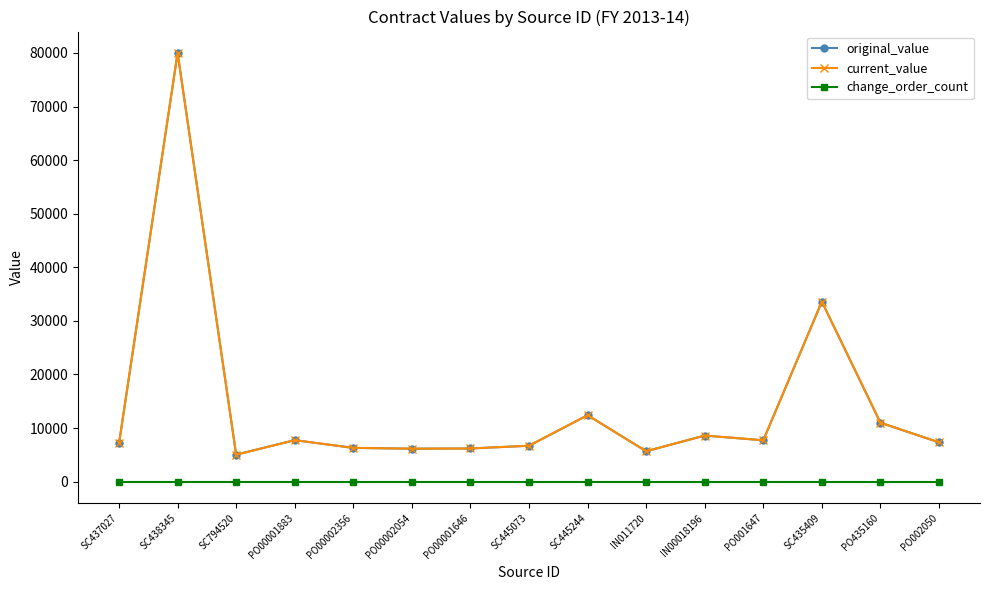

Reading right to left, transcribe all the data shown in this chart.

original_value: PO002050=7333.4	PO435160=11000.0	SC435409=33594.0	PO001647=7719.2	IN00018196=8600.0	IN011720=5675.0	SC445244=12403.4	SC445073=6700.0	PO00001646=6190.2	PO00002054=6152.5	PO00002356=6300.0	PO00001883=7741.8	SC794520=5040.0	SC438345=80000.0	SC437027=7137.2
current_value: PO002050=7333.4	PO435160=11000.0	SC435409=33594.0	PO001647=7719.2	IN00018196=8600.0	IN011720=5675.0	SC445244=12403.4	SC445073=6700.0	PO00001646=6190.2	PO00002054=6152.5	PO00002356=6300.0	PO00001883=7741.8	SC794520=5040.0	SC438345=80000.0	SC437027=7137.2
change_order_count: PO002050=0.0	PO435160=0.0	SC435409=0.0	PO001647=0.0	IN00018196=0.0	IN011720=0.0	SC445244=0.0	SC445073=0.0	PO00001646=0.0	PO00002054=0.0	PO00002356=0.0	PO00001883=0.0	SC794520=0.0	SC438345=0.0	SC437027=0.0